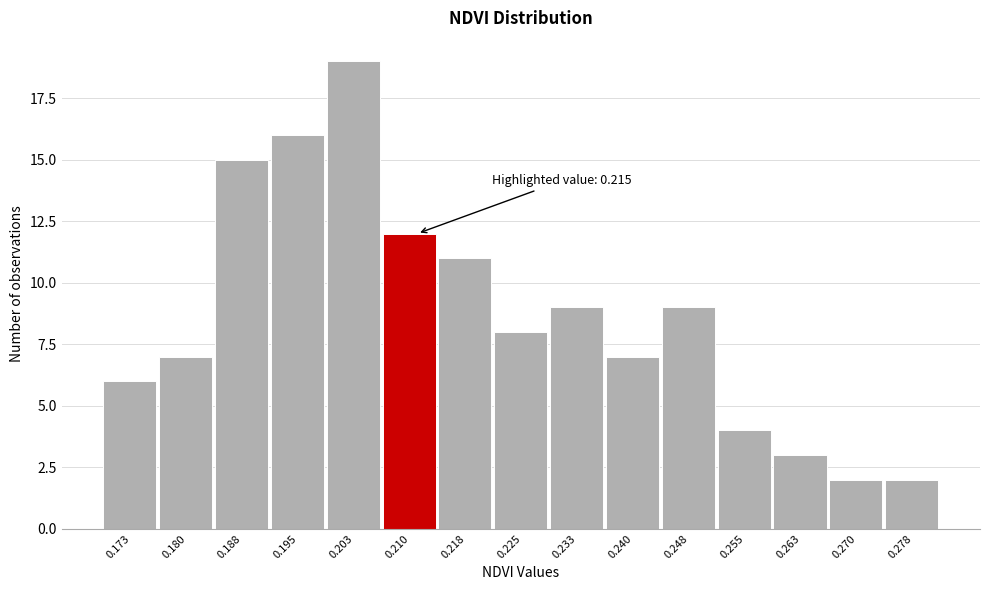

Reading left to right, transcribe all the data shown in this chart.

6	7	15	16	19	12	11	8	9	7	9	4	3	2	2